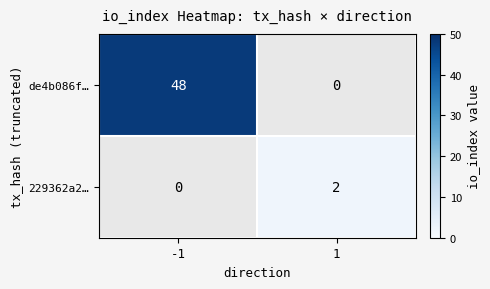

The de4b086f… series shows 13 at -1. True or false?

False